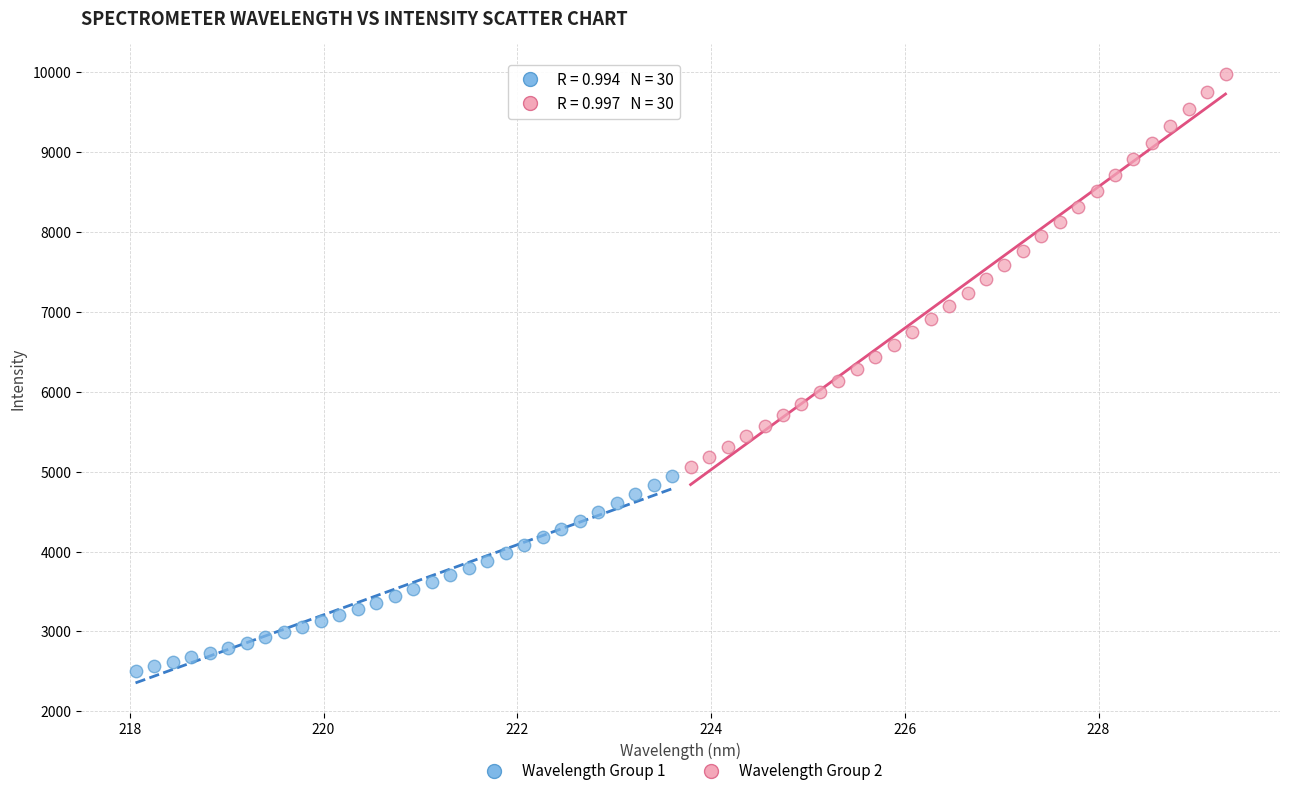

Which series has the widest spread of Y values?

Wavelength Group 2